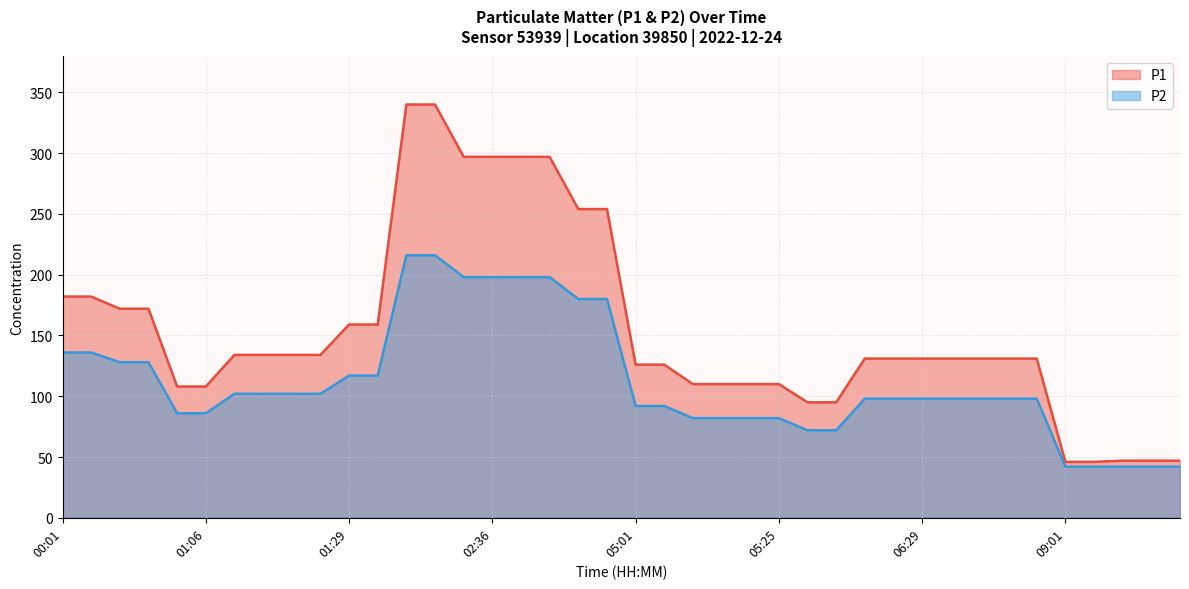

At which label does P1 reach its peak?

02:21